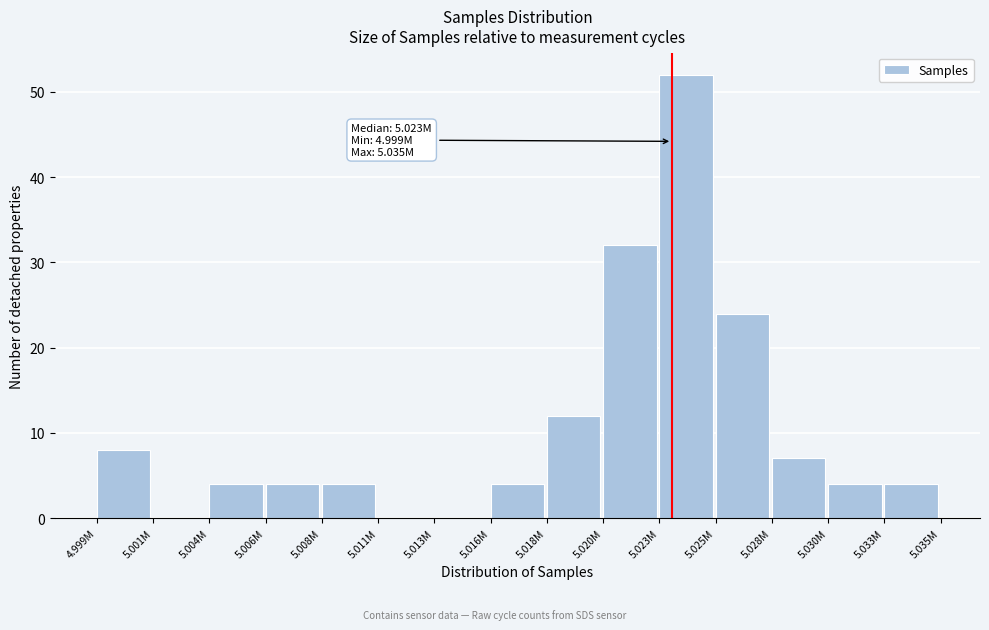

Reading left to right, extract all data points from this chart.

4.999M=8	5.001M=0	5.004M=4	5.006M=4	5.008M=4	5.011M=0	5.013M=0	5.016M=4	5.018M=12	5.020M=32	5.023M=52	5.025M=24	5.028M=7	5.030M=4	5.033M=4